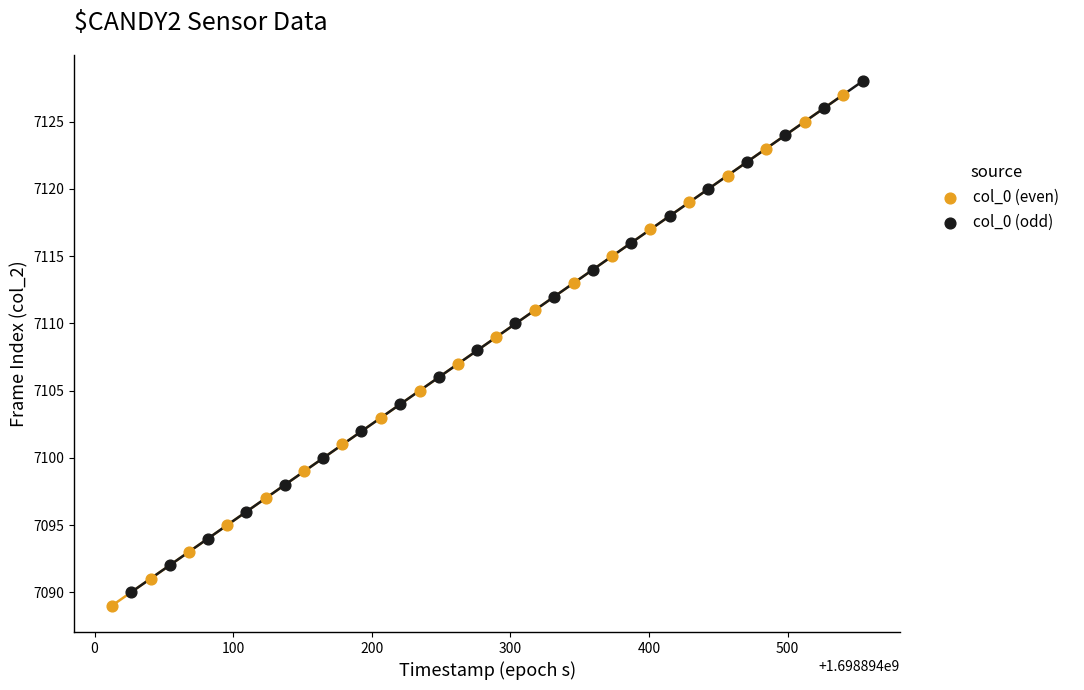

Which series contains the lowest Y value?

col_0 (even)